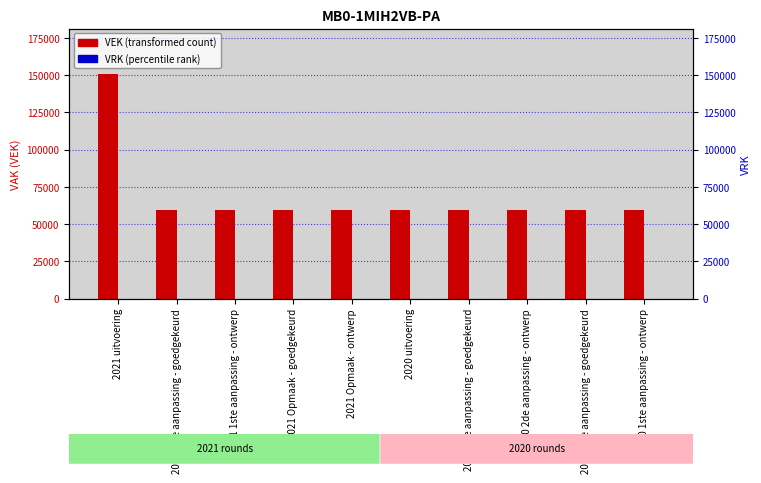

Reading left to right, extract all data points from this chart.

VEK: 151017	59500	59500	59500	59500	59500	59500	59500	59500	59500
VRK: 0	0	0	0	0	0	0	0	0	0